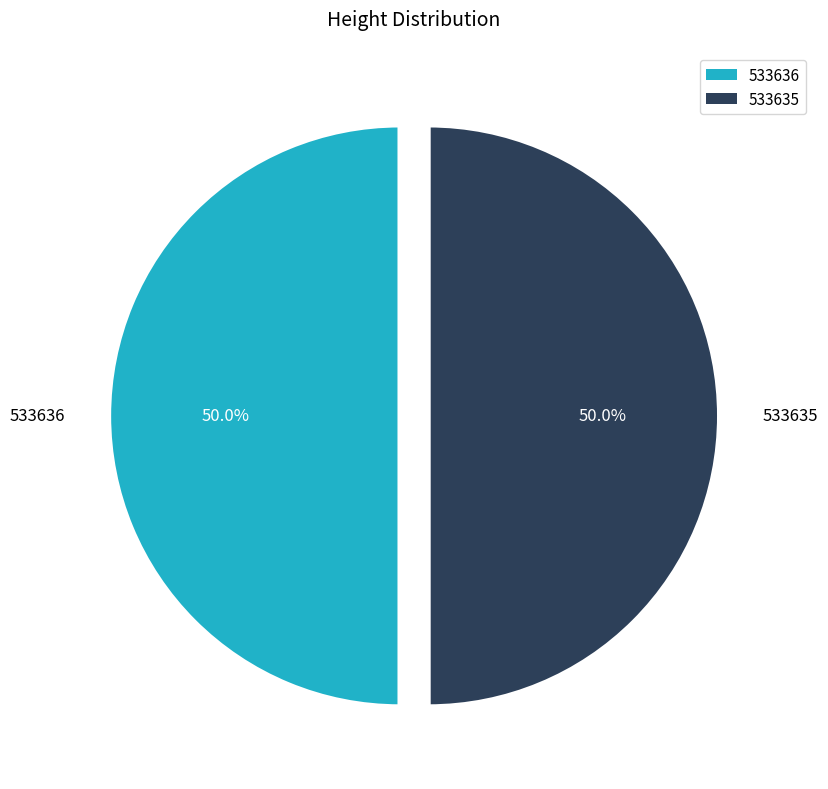

Approximately how many times larger is the value at 533635 compared to 533636?

1.0